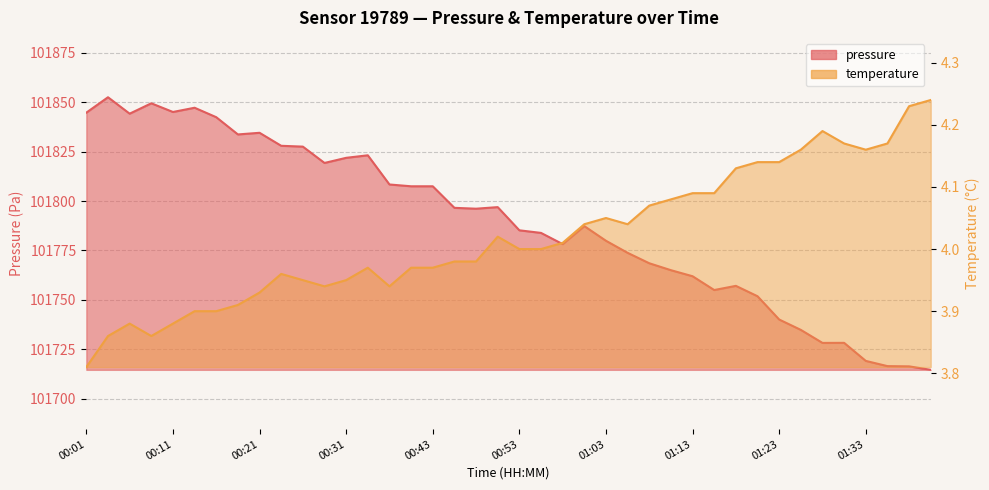

The temperature series shows 3.9 at 00:16. True or false?

True